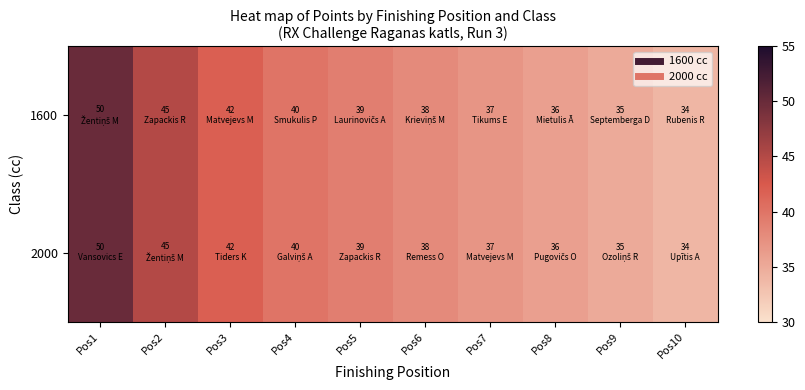

At Pos2, list the series in order from largest to smallest.

1600, 2000